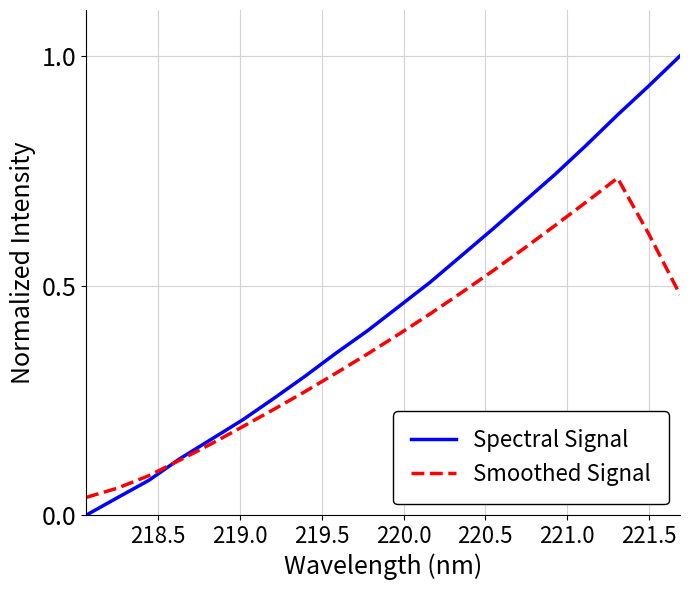

What is the greatest value displayed?

1.0